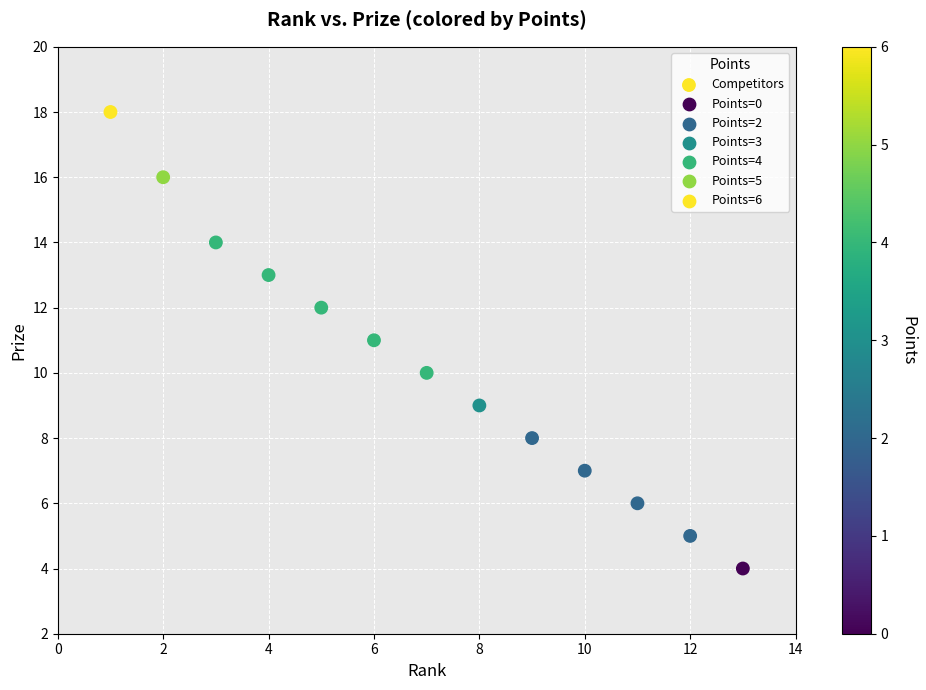

What is the range of Y values (max minus min)?

14